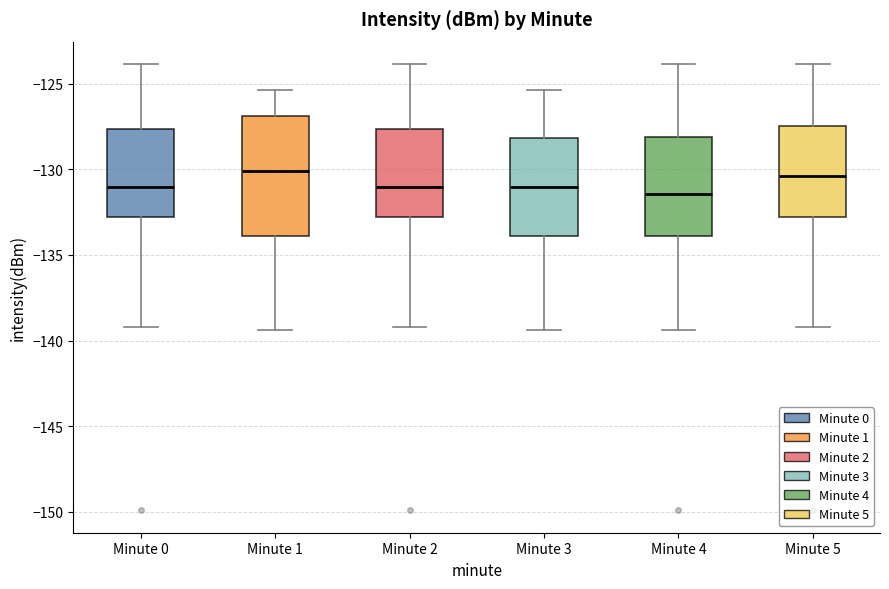

Where does the median line of the box for Minute 5 sit on the y-axis? The values are not printed on the chart, so give them approximately, as read against the axis.

-130.5